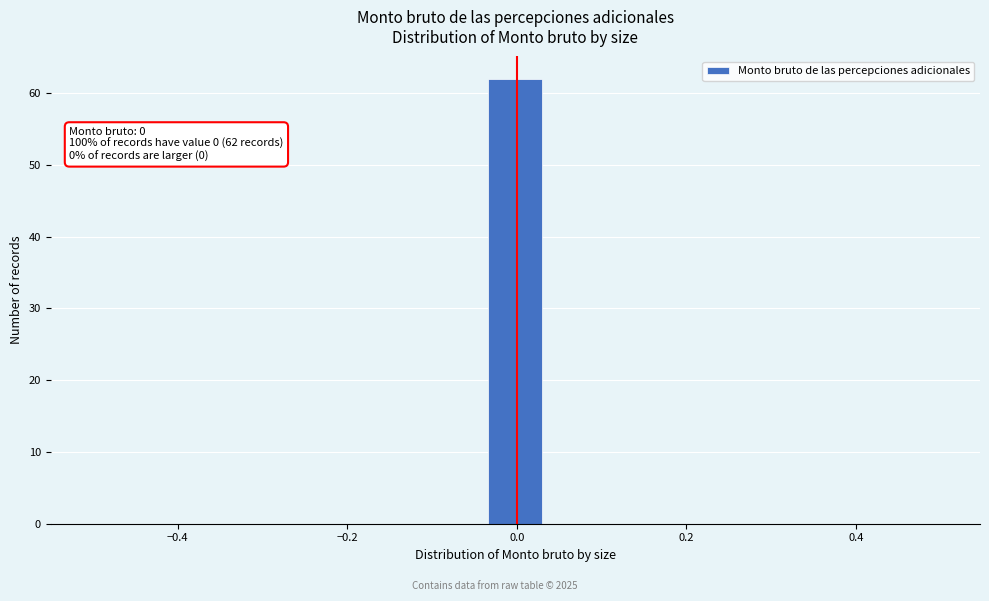

Around what value on the x-axis is the tallest bar? Give the approximate position of its centre, as read against the axis.

0.00